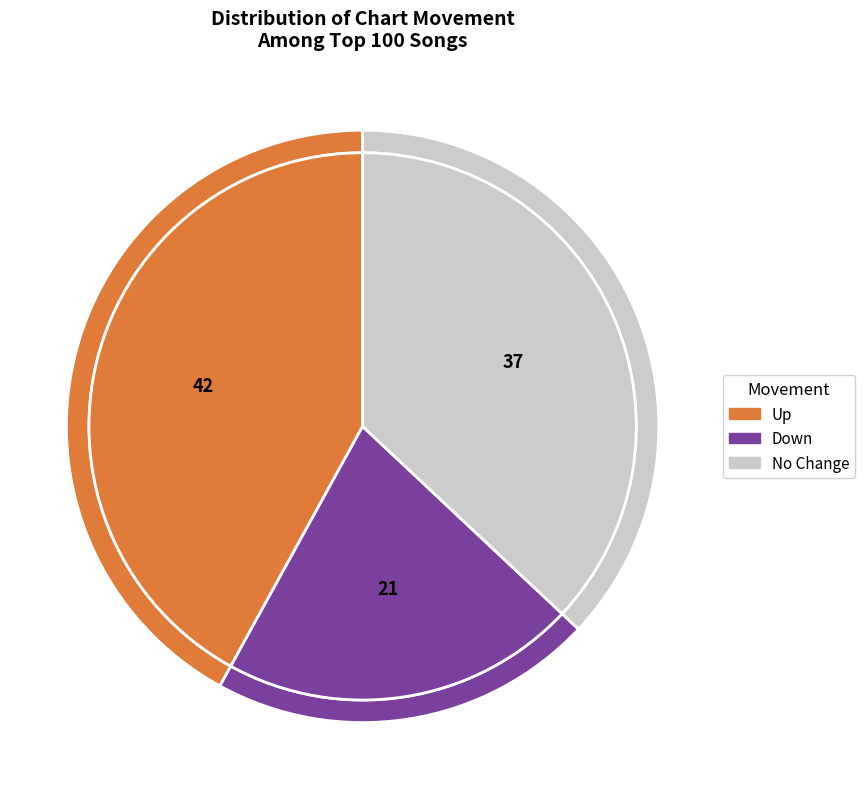

How many slices are in this pie chart?

3